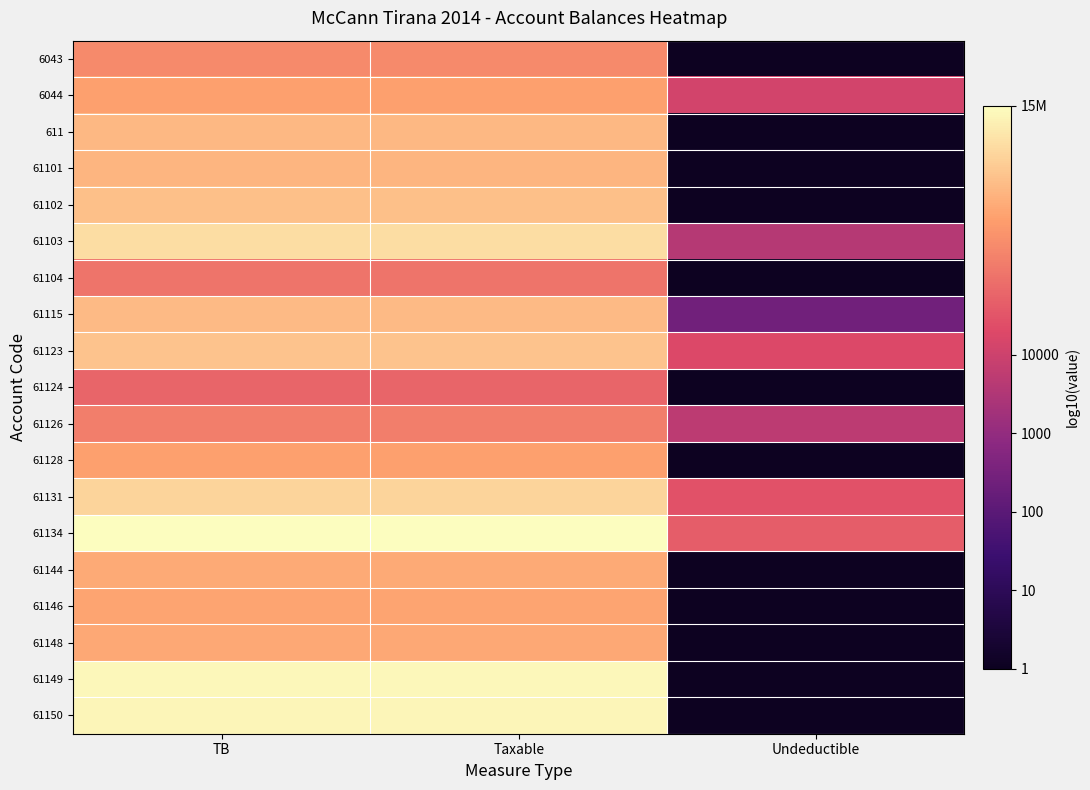

At which category is the sum across all series the highest?

TB